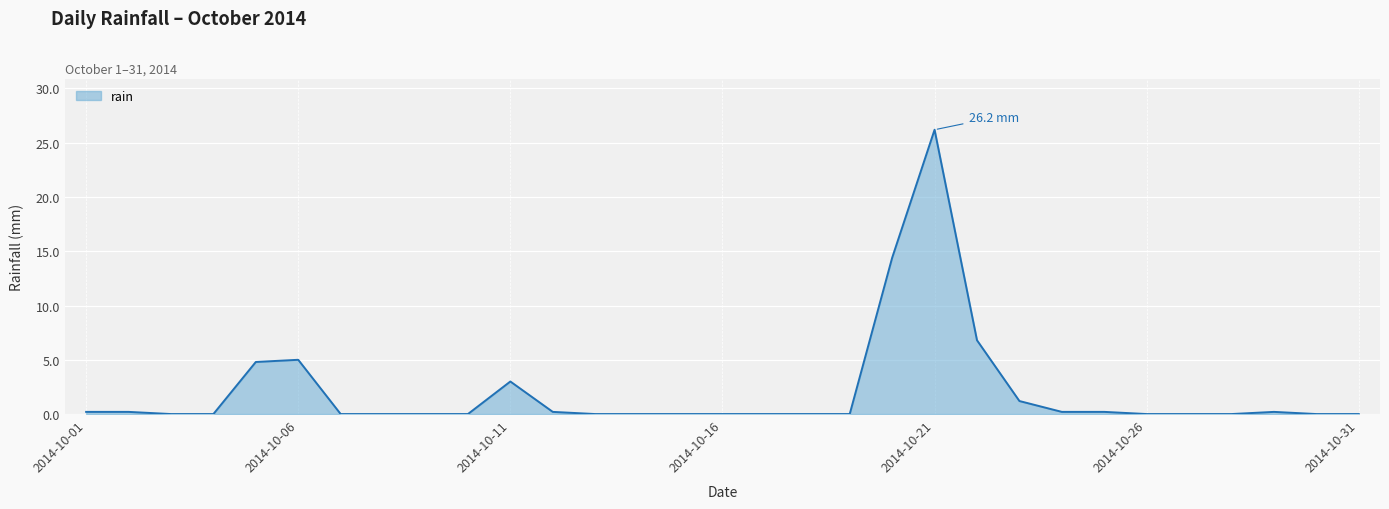

What is the greatest value displayed?

26.2